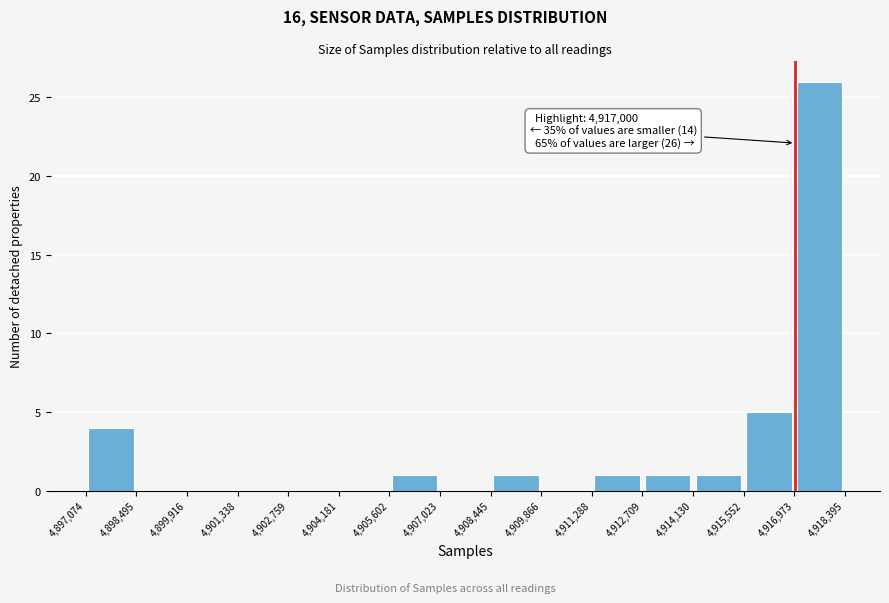

Over which range of the x-axis is the bar tallest?

4,916,973 to 4,918,395